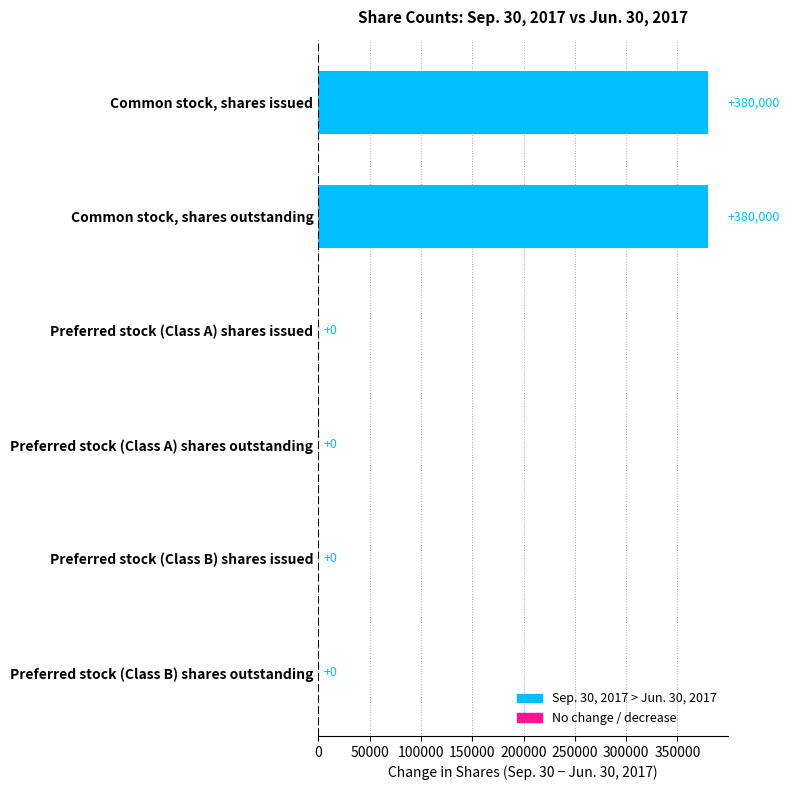

What is the greatest value displayed?

380000